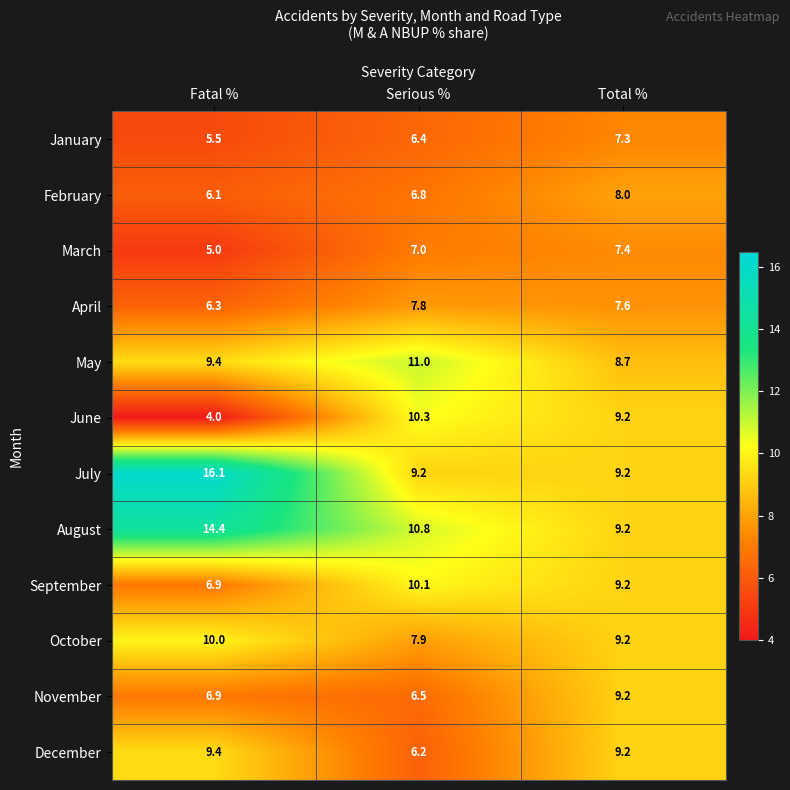

List the series in order of their peak value, highest first.

July, August, May, June, September, October, December, November, February, April, March, January